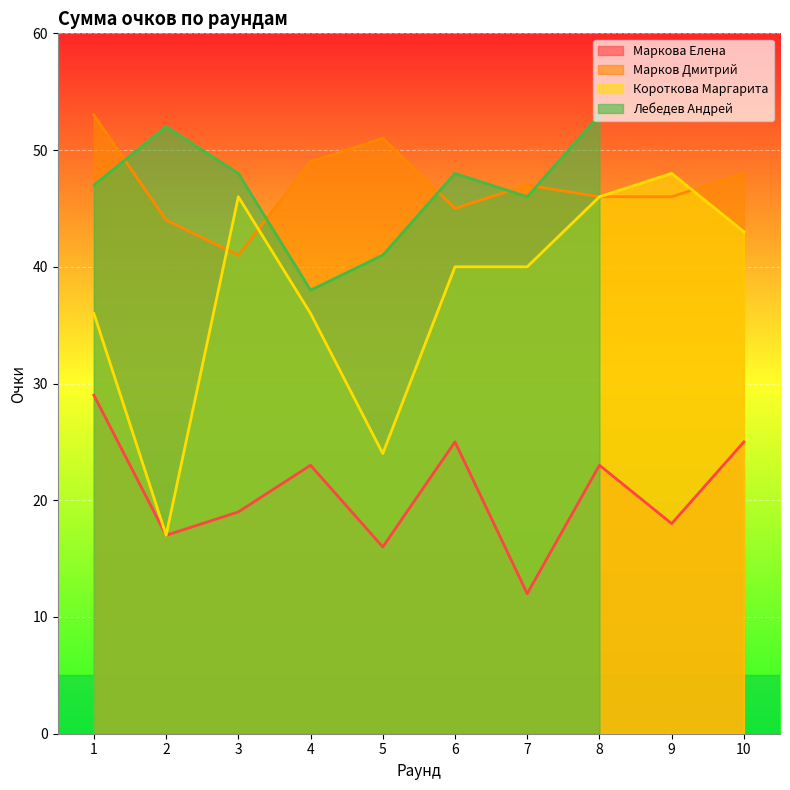

Between 5 and 10, which series saw the biggest shift?

Короткова Маргарита